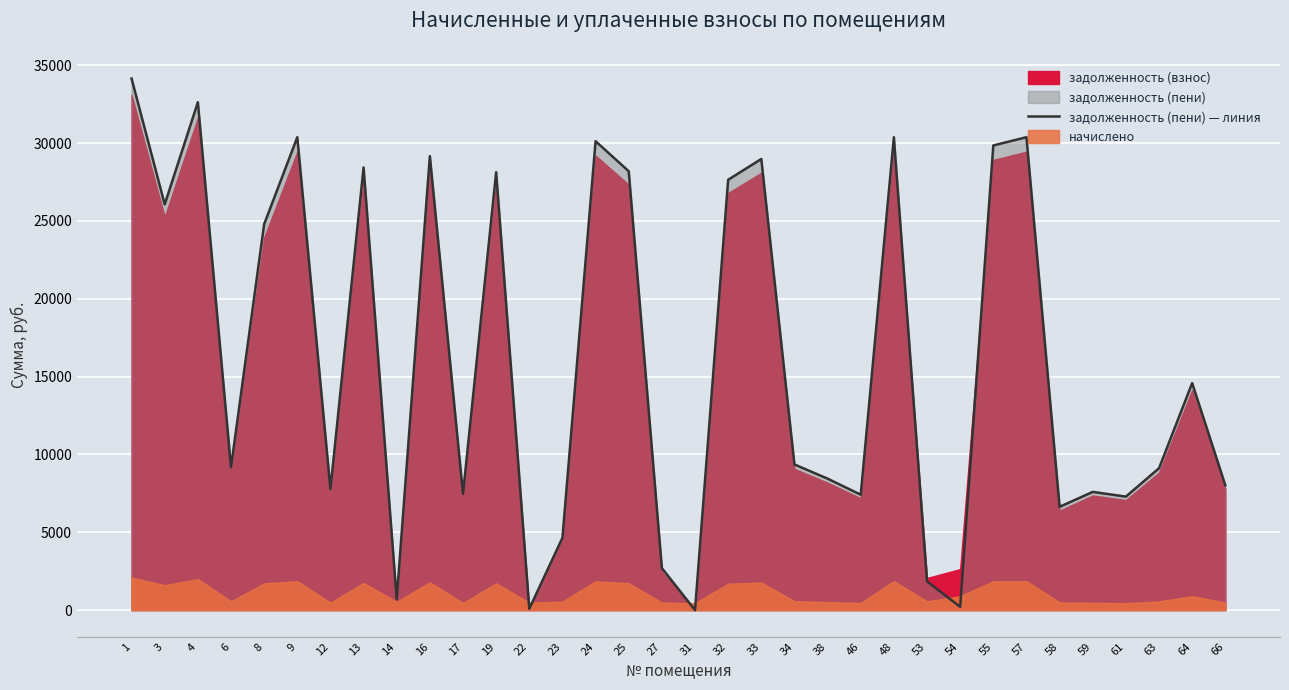

How many points are higher than both their immediate neighbors (excluding endpoints)?

11